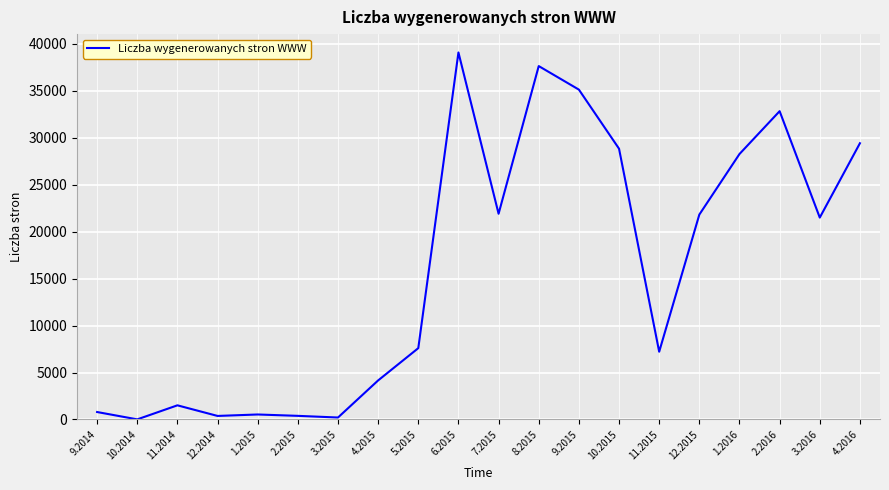

Which label corresponds to the largest value in the chart?

6.2015